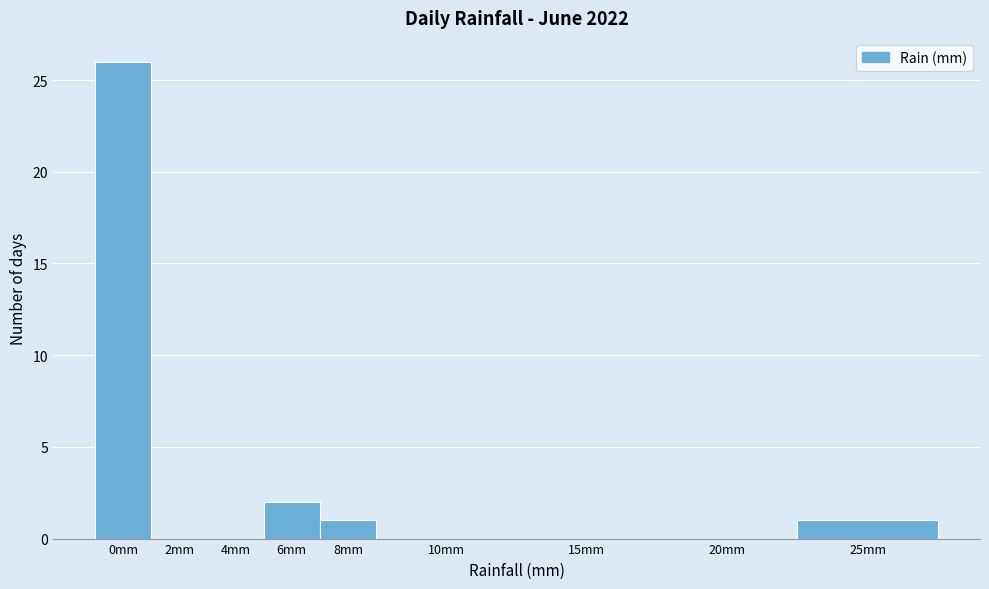

Reading right to left, extract all data points from this chart.

25mm=1	20mm=0	15mm=0	10mm=0	8mm=1	6mm=2	4mm=0	2mm=0	0mm=26